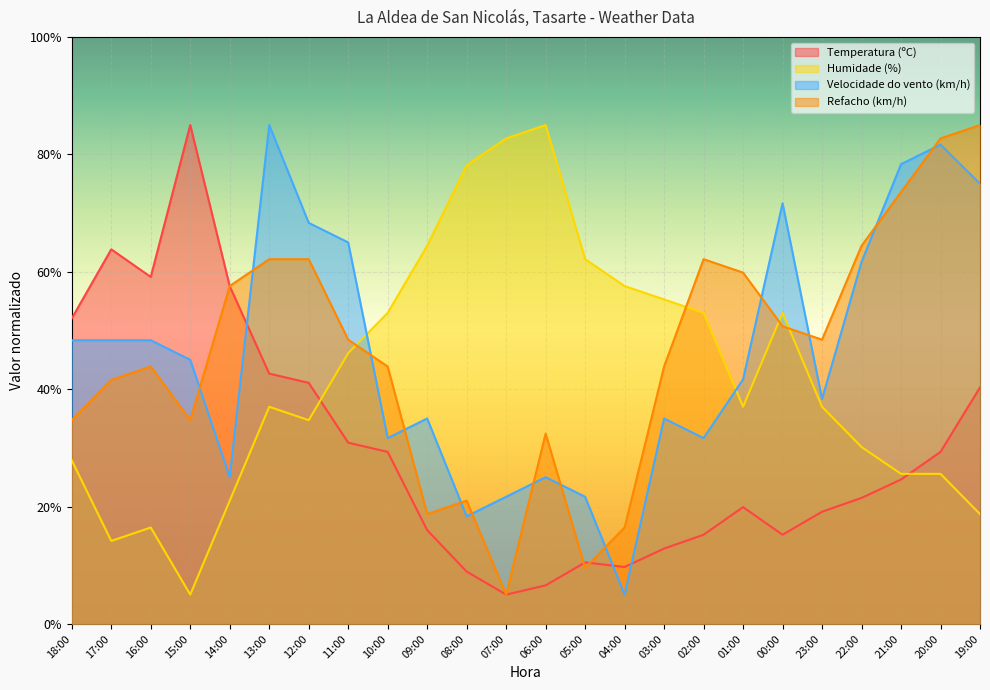

Does the chart display data point markers on the line(s)?

No